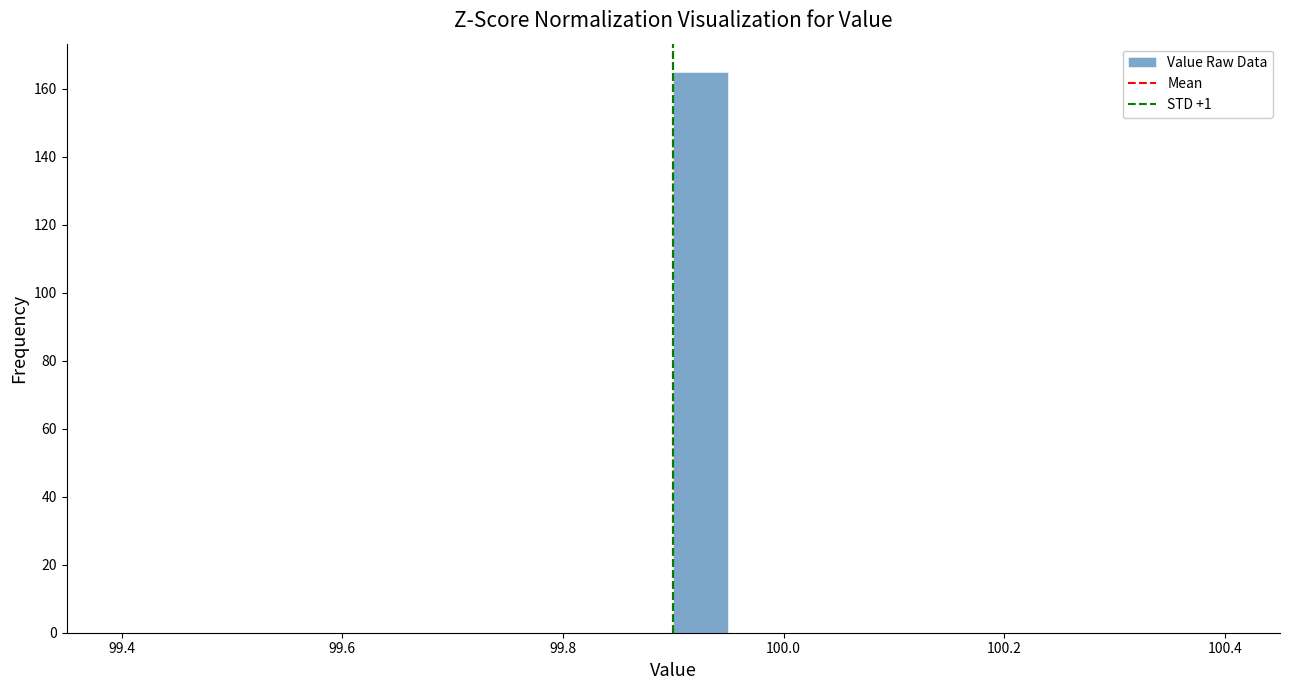

Around what value on the x-axis is the tallest bar? Give the approximate position of its centre, as read against the axis.

99.92